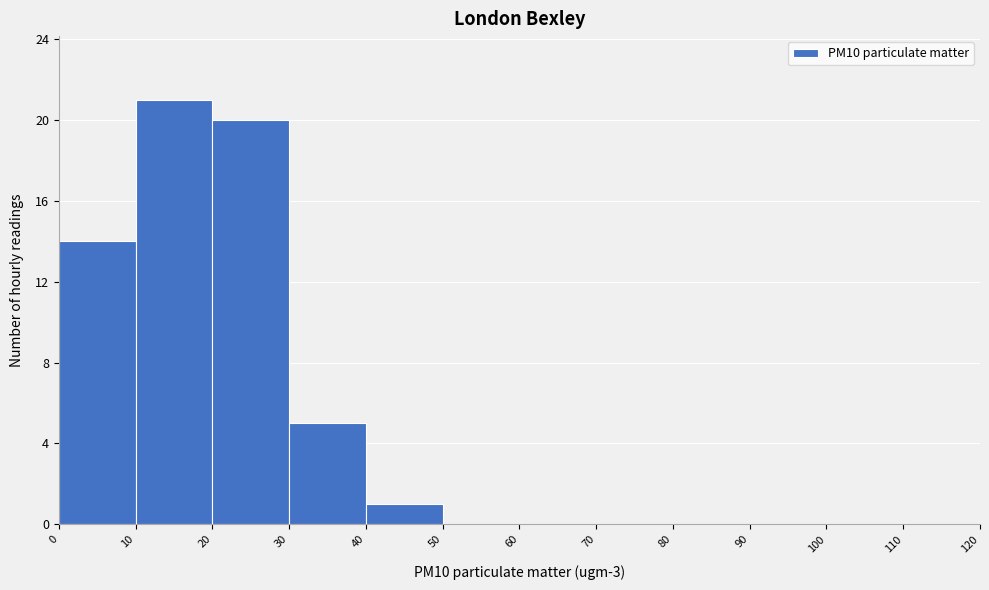

How tall is the bar that spans 20 to 30 on the x-axis? The values are not printed on the chart, so give them approximately, as read against the axis.

20